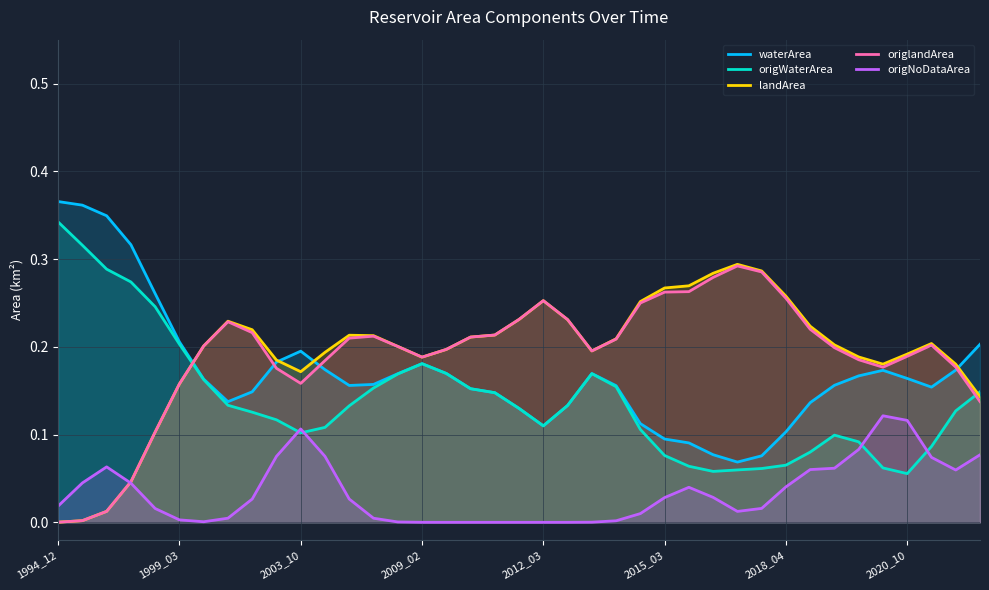

Between 8 and 38, which is larger?

38